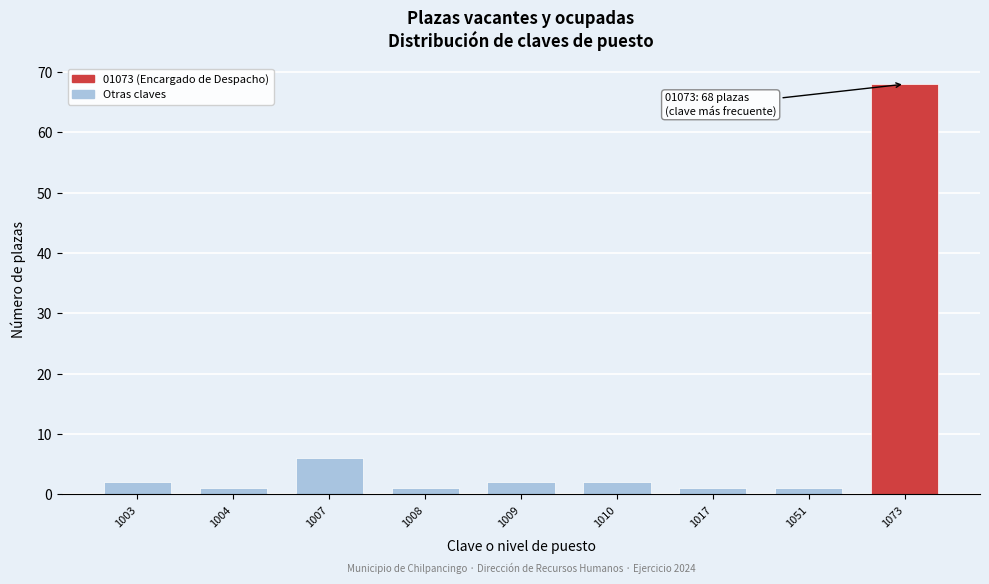

Reading right to left, extract all data points from this chart.

68	1	1	2	2	1	6	1	2